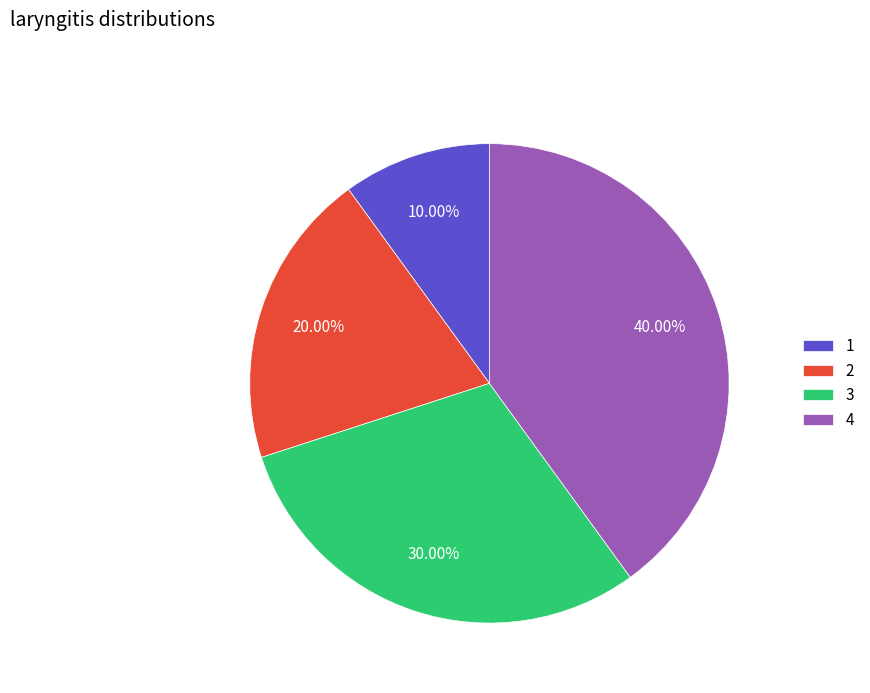

Rank the categories by value from highest to lowest.

4, 3, 2, 1